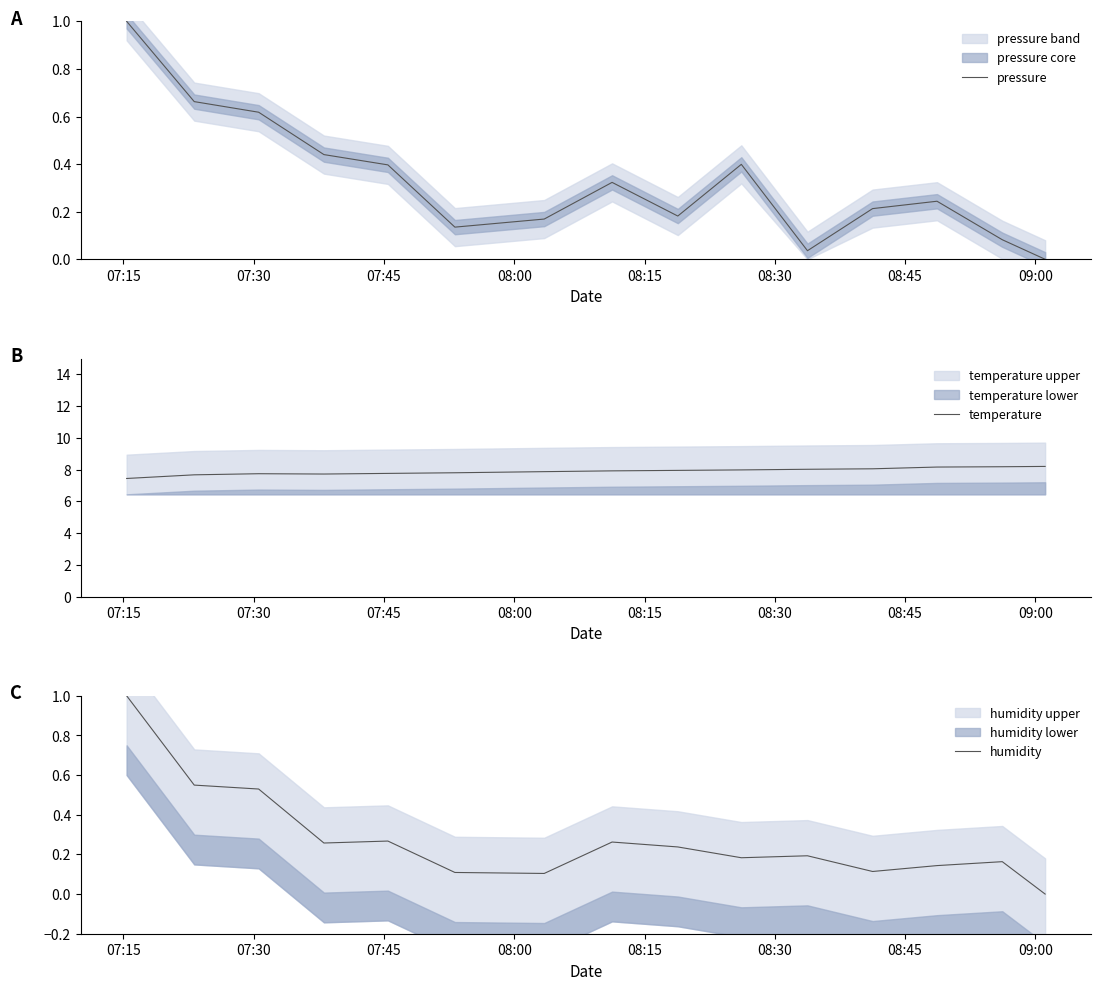

What is the lowest value of the temperature series?

7.4